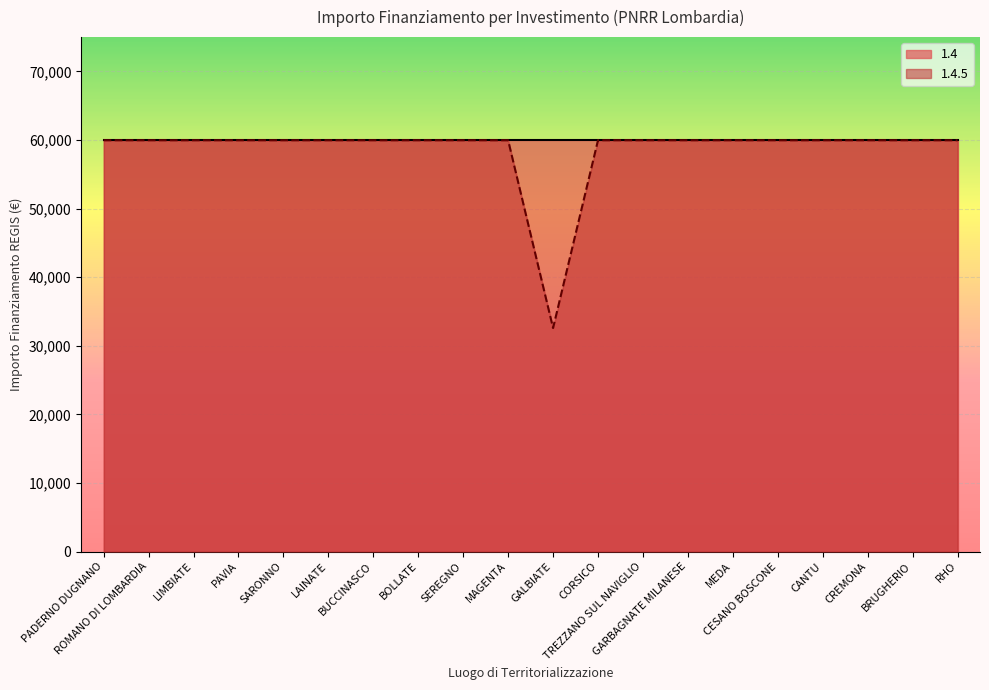

What is the maximum value shown in the chart?

59966